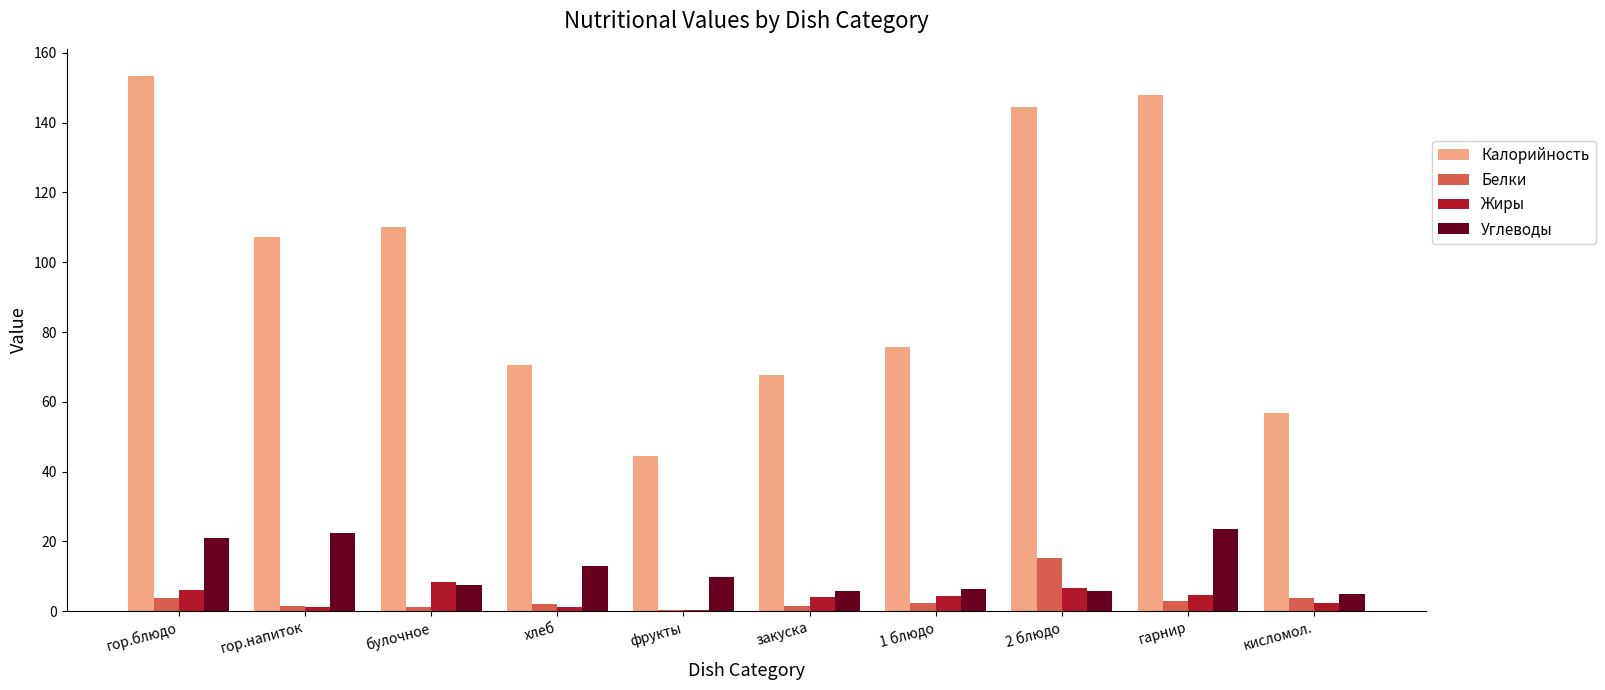

The Калорийность series shows 74.2 at фрукты. True or false?

False